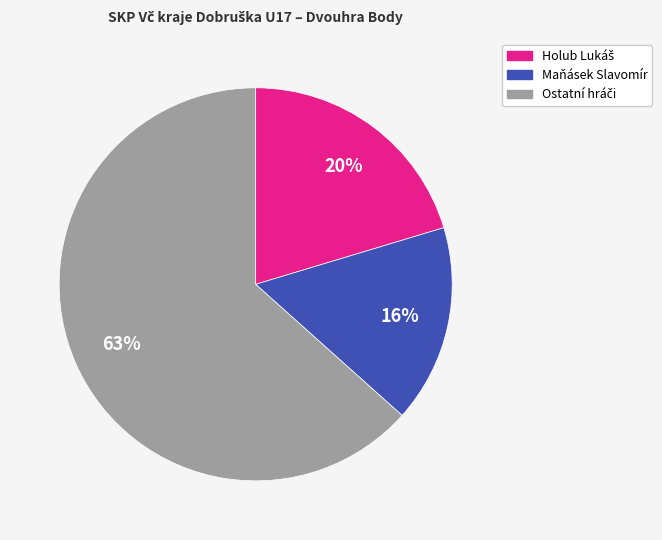

Is there any slice that represents more than half of the pie?

Yes